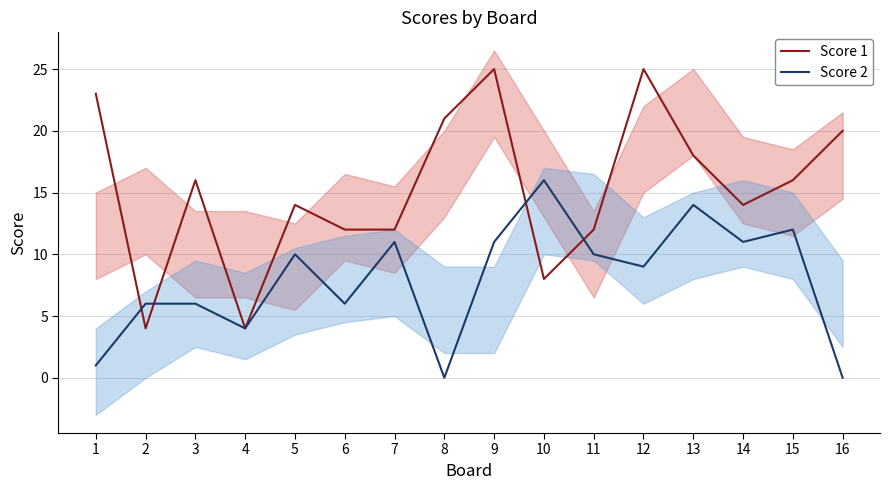

At which category does Score 2 reach its first local peak?

5